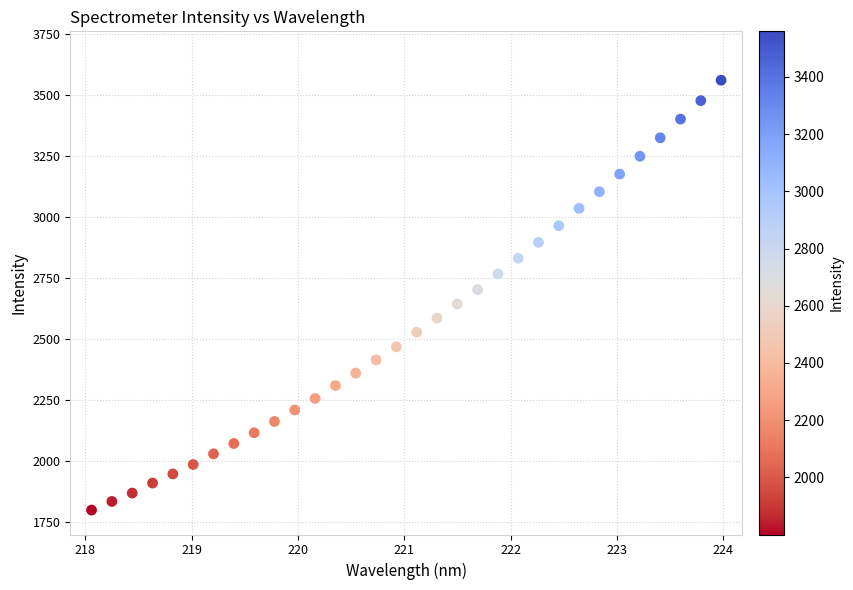

What is the range of Y values (max minus min)?

1758.6